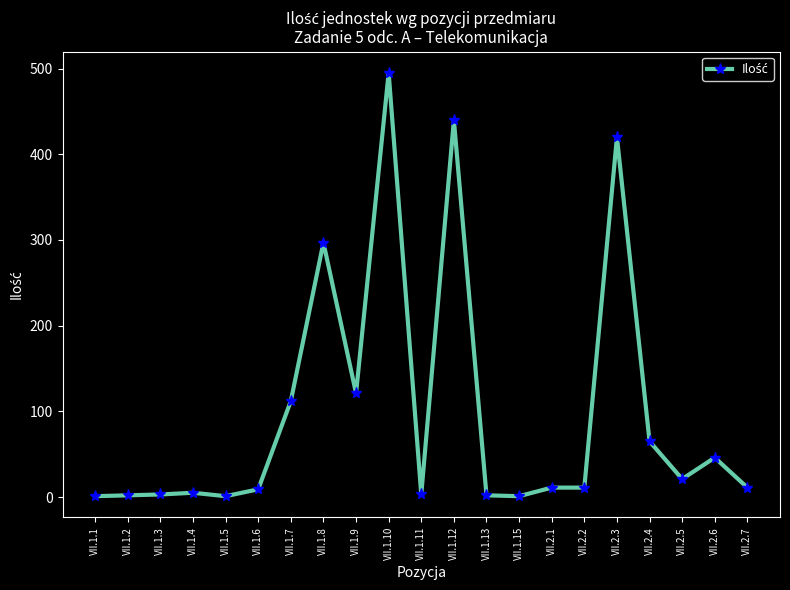

Is it true that the value at VII.2.3 is 668?

False